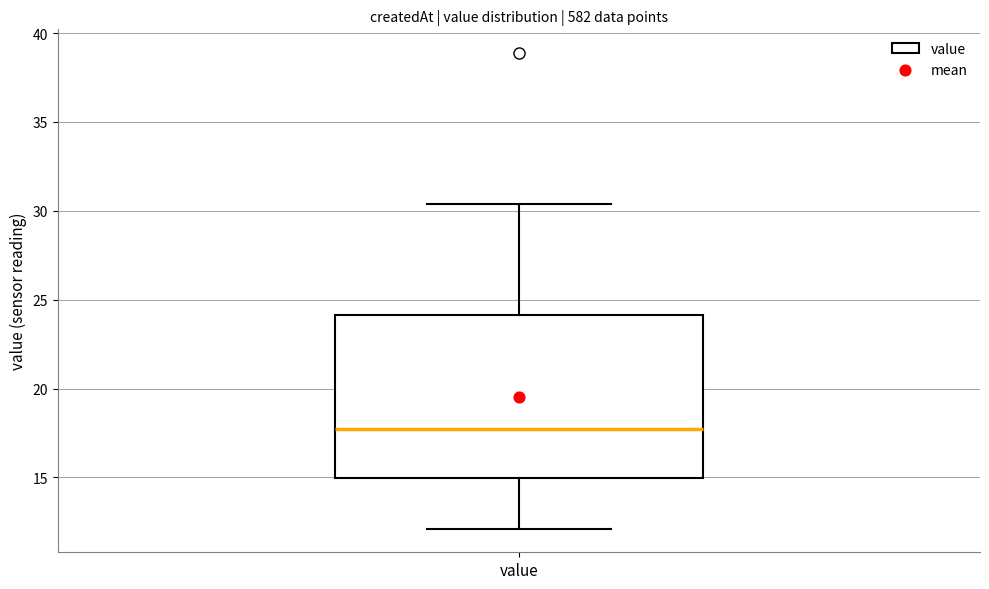

Where does the median line of the box for value sit on the y-axis? The values are not printed on the chart, so give them approximately, as read against the axis.

17.5